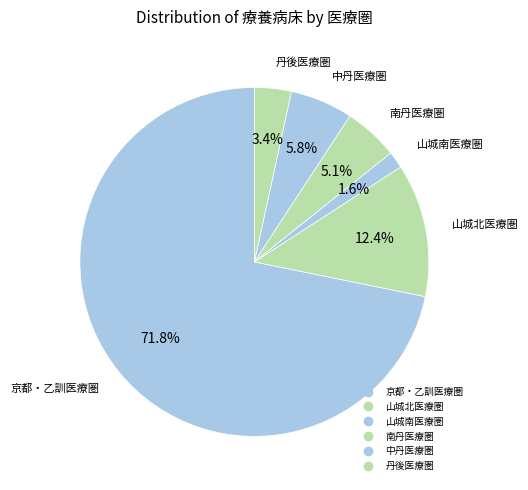

How many slices are in this pie chart?

6